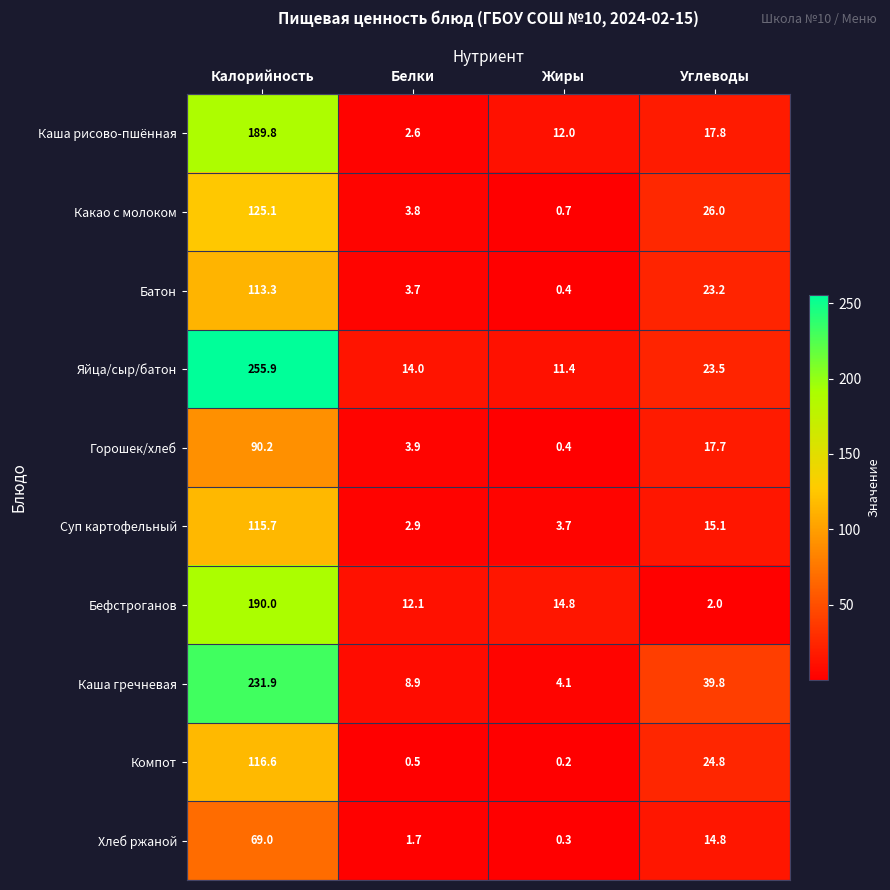

List the series in order of their peak value, highest first.

Яйца/сыр/батон, Каша гречневая, Бефстроганов, Каша рисово-пшённая, Какао с молоком, Компот, Суп картофельный, Батон, Горошек/хлеб, Хлеб ржаной